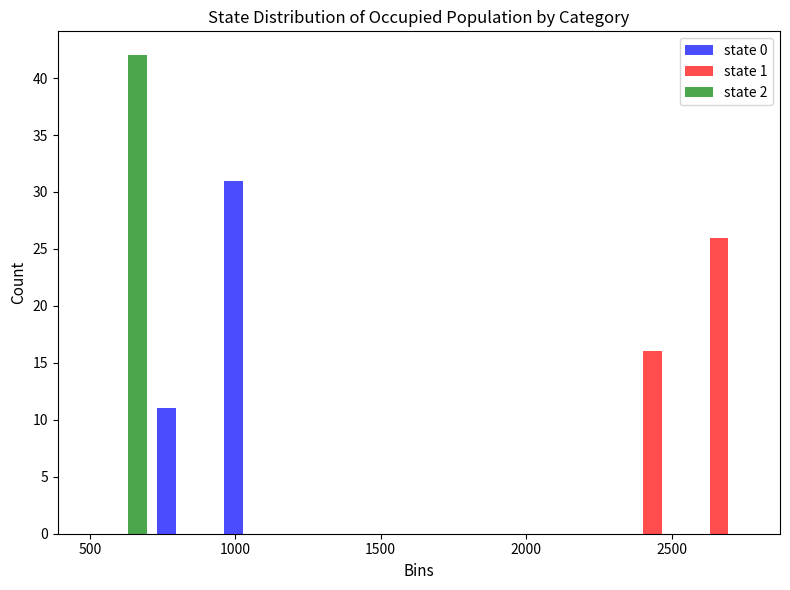

Reading left to right, list every range on the x-axis with the height of the bar of each series over it. Neither the bar edges nor the heights are printed on the chart, so give them approximately, as read against the axes.

500 to 700: state 0=0	state 1=0	state 2=42
700 to 950: state 0=11	state 1=0	state 2=0
950 to 1150: state 0=31	state 1=0	state 2=0
1150 to 1400: state 0=0	state 1=0	state 2=0
1400 to 1650: state 0=0	state 1=0	state 2=0
1650 to 1850: state 0=0	state 1=0	state 2=0
1850 to 2100: state 0=0	state 1=0	state 2=0
2100 to 2300: state 0=0	state 1=0	state 2=0
2300 to 2550: state 0=0	state 1=16	state 2=0
2550 to 2800: state 0=0	state 1=26	state 2=0